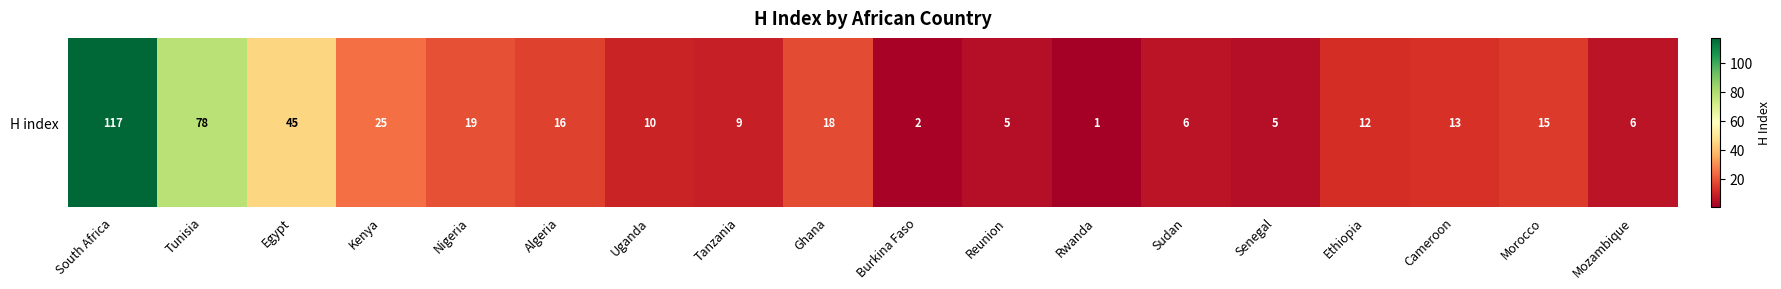

Reading left to right, transcribe all the data shown in this chart.

117	78	45	25	19	16	10	9	18	2	5	1	6	5	12	13	15	6